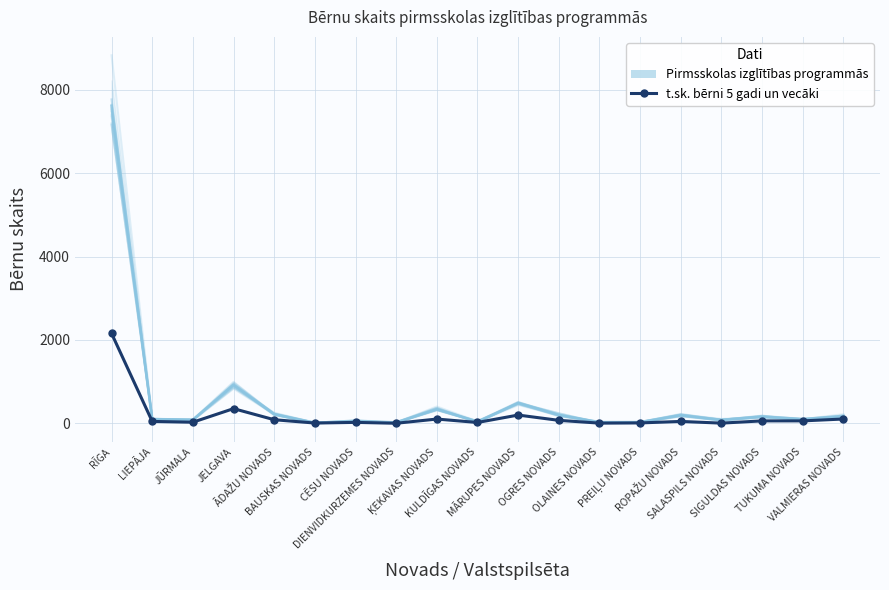

True or false: Pirmsskolas izglītības programmās has a value of 9.1 at BAUSKAS NOVADS.

False